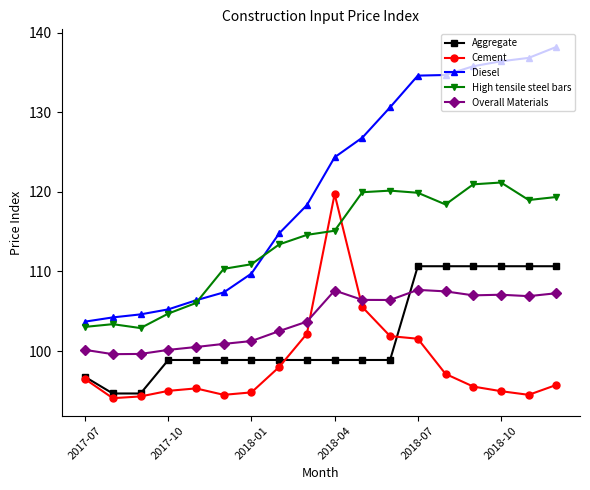

True or false: Diesel has more than 2 interior local peaks.

False